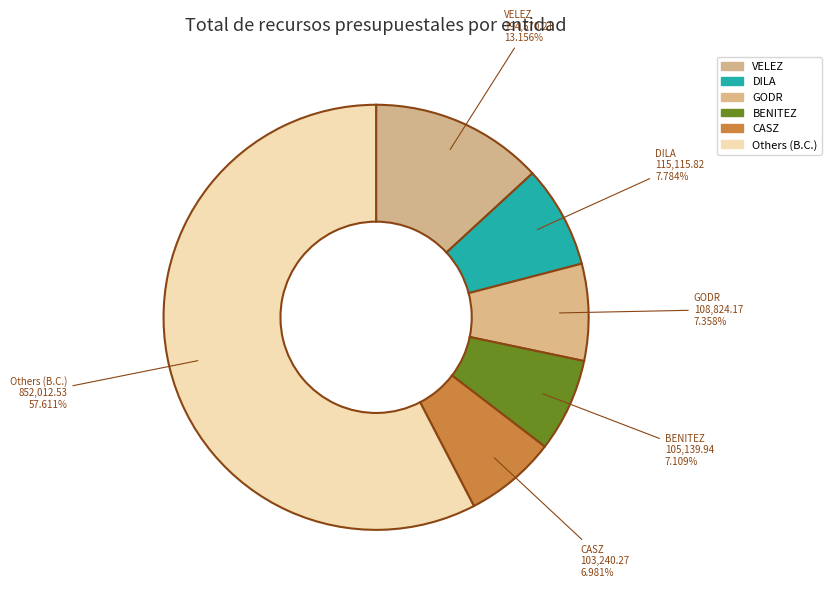

To the nearest percent, what is the difference between the largest and smallest slice percentages?

51%